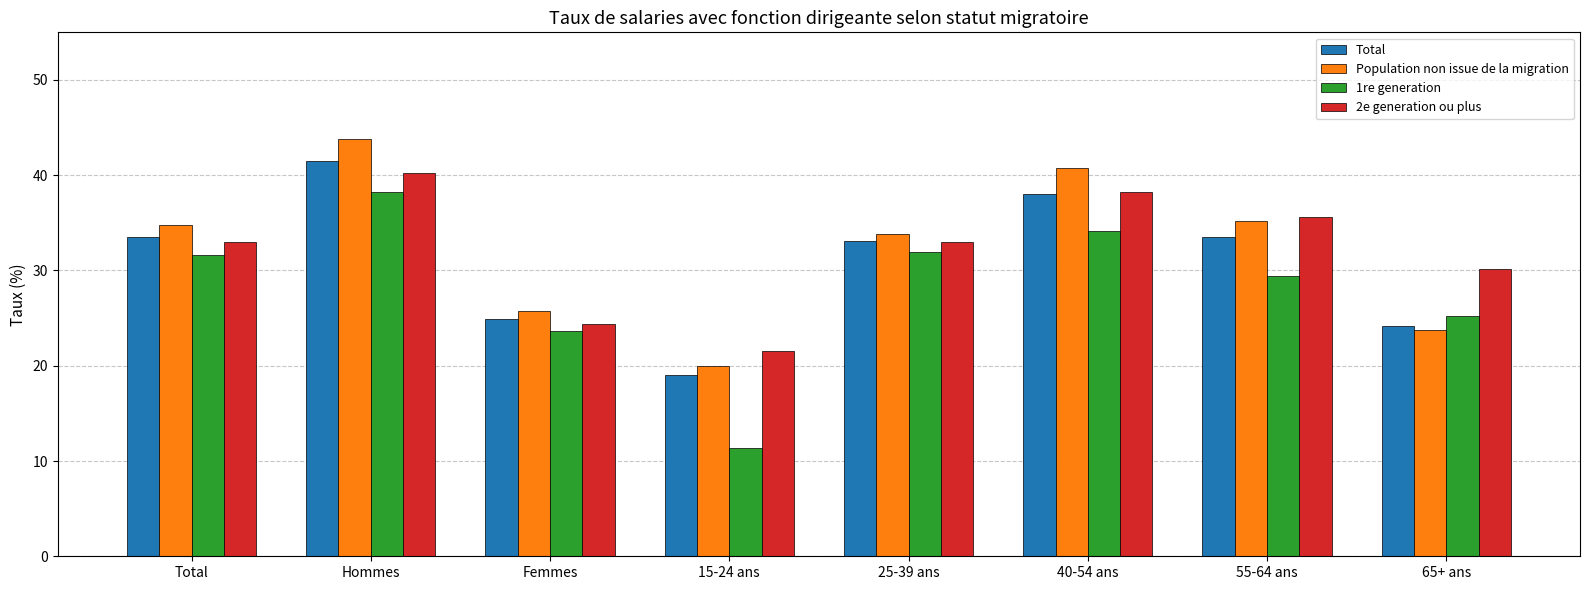

At which label is Total closest to 30?

25-39 ans